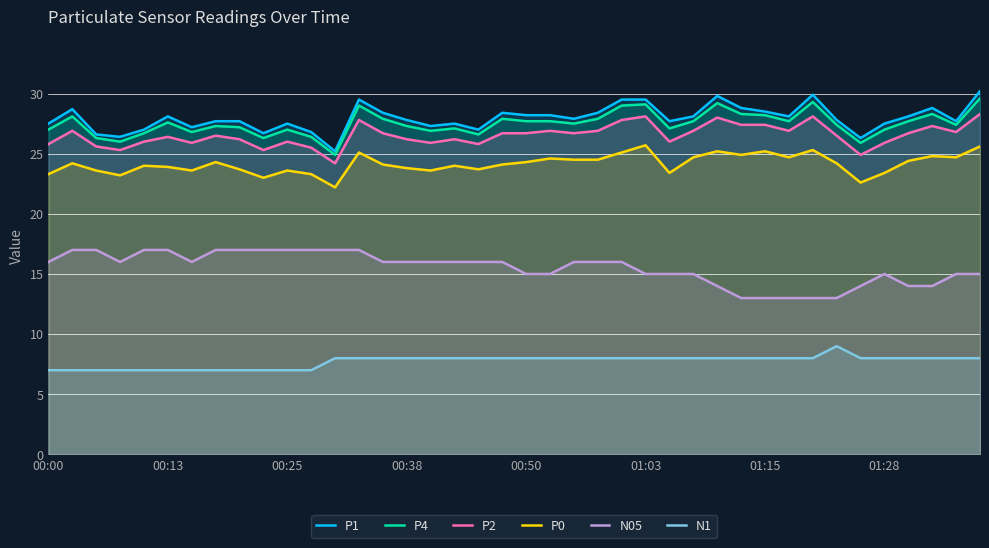

Which series has the largest total across all categories?

P1